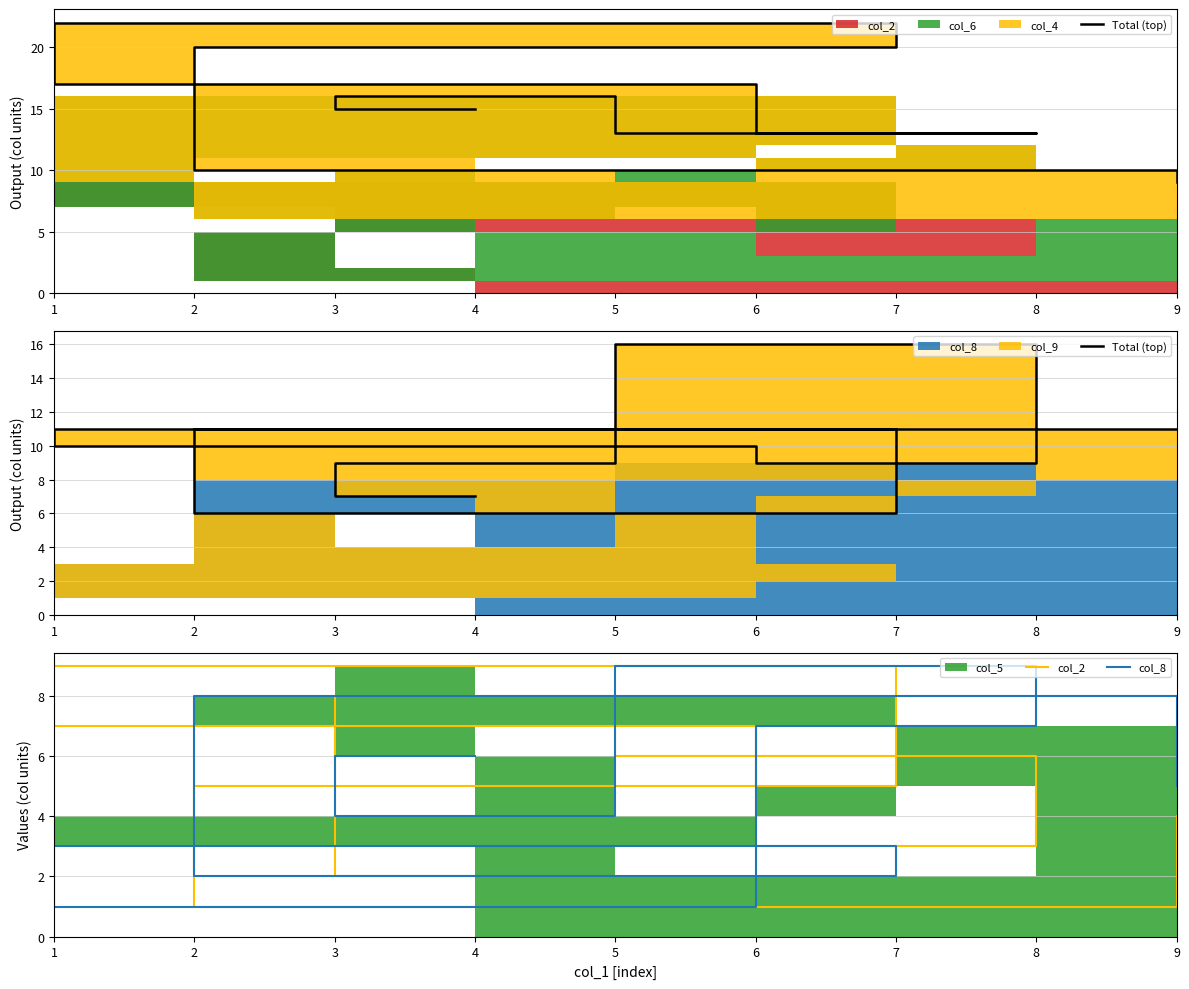

True or false: col_8 and Total (top) cross at least once.

False